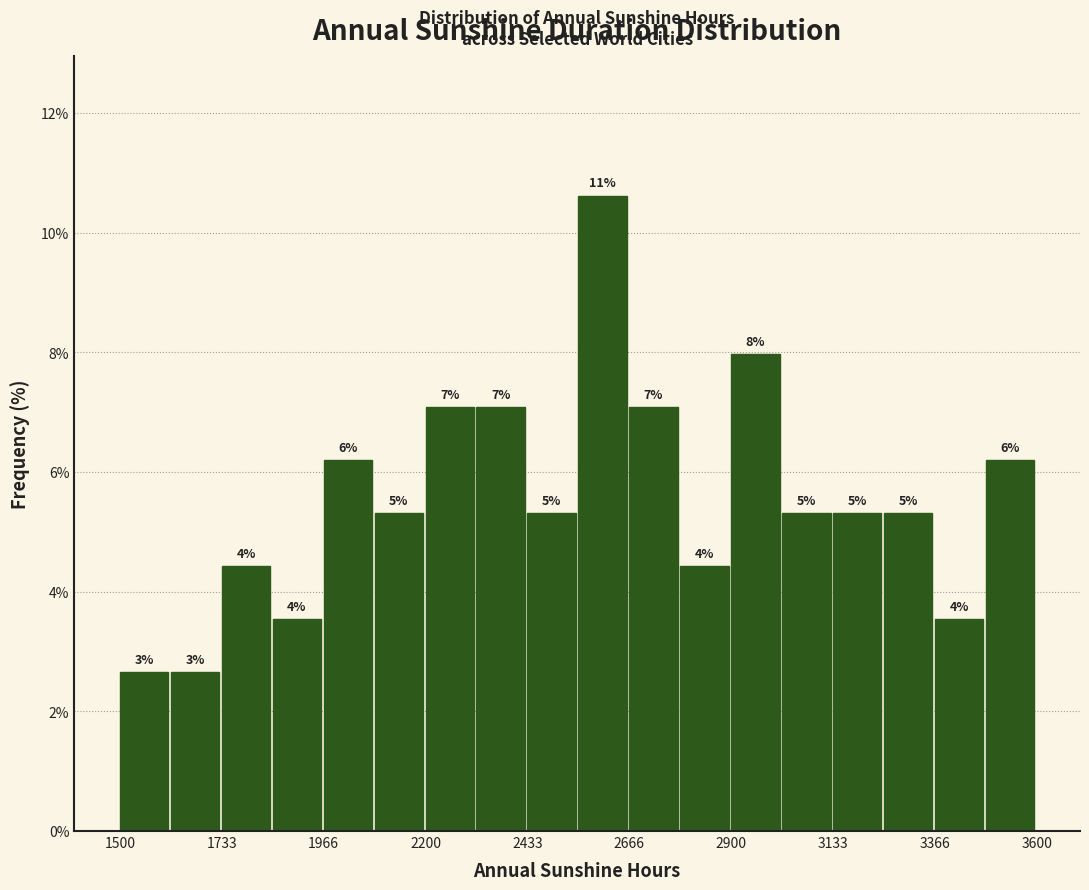

Read against the x-axis, roughly where is the centre of the tallest bar?

2600